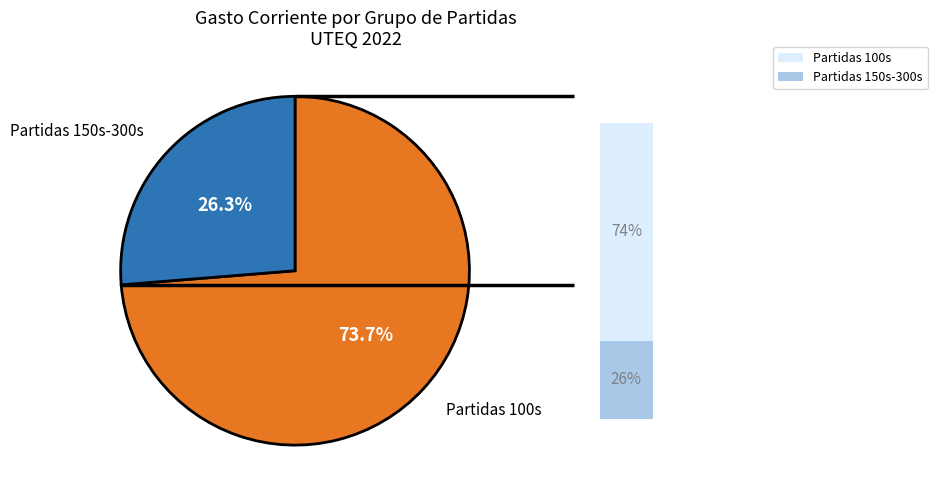

Is there a majority slice in this chart?

Yes